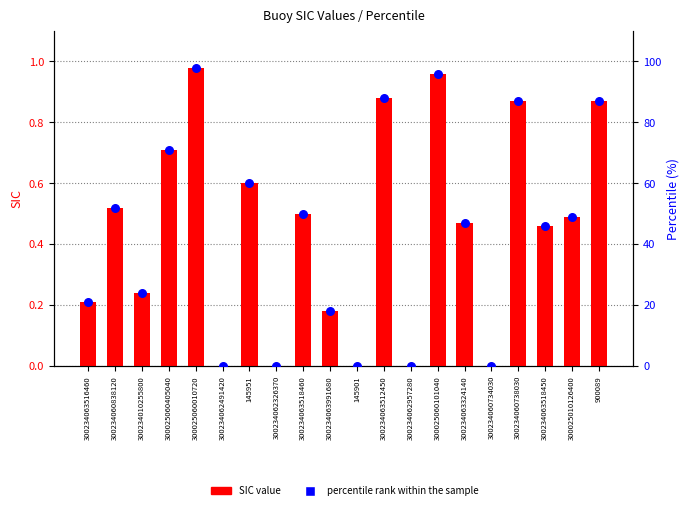

At which category is the sum across all series the highest?

300025060010720